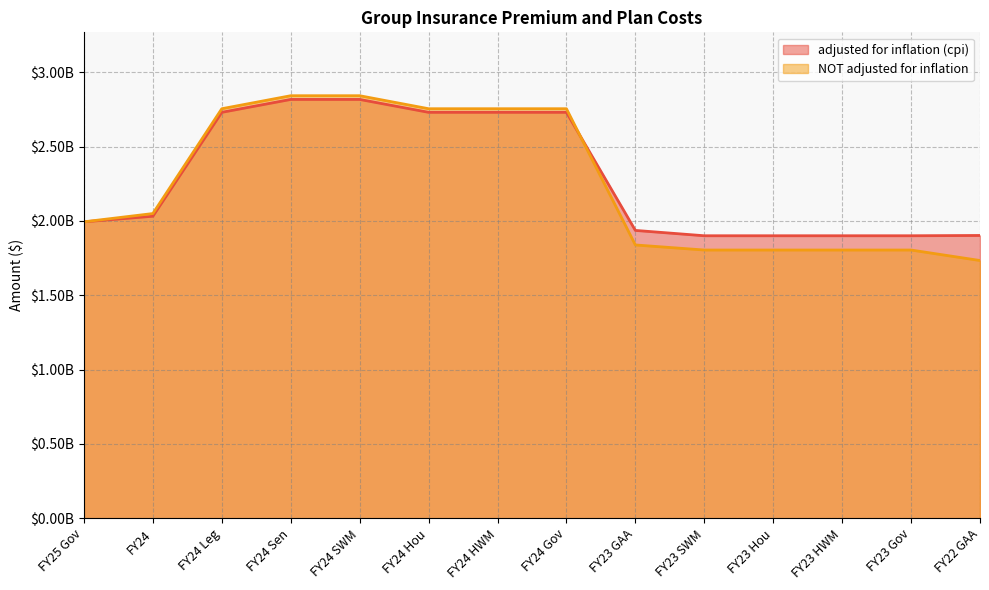

What is the minimum value shown in the chart?

1733928068